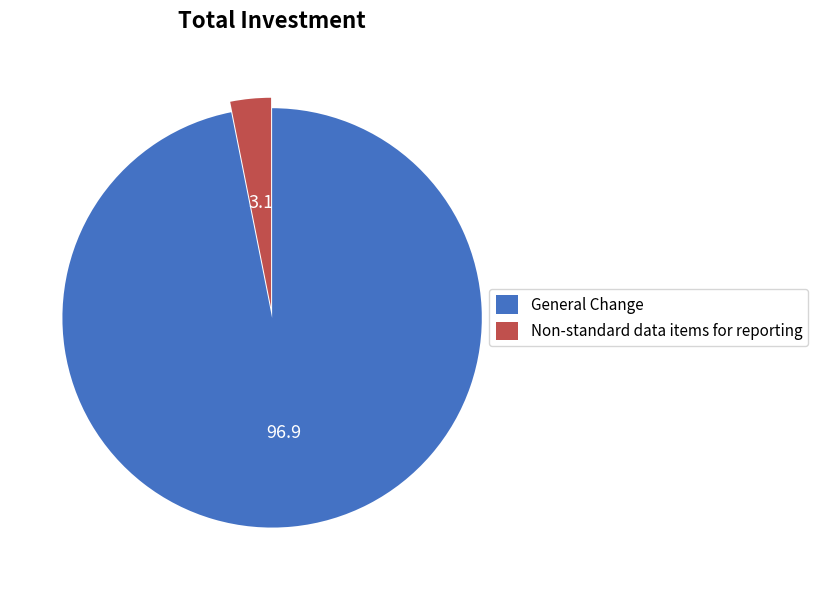

Do Non-standard data items for reporting and General Change together represent more than half of the pie?

Yes